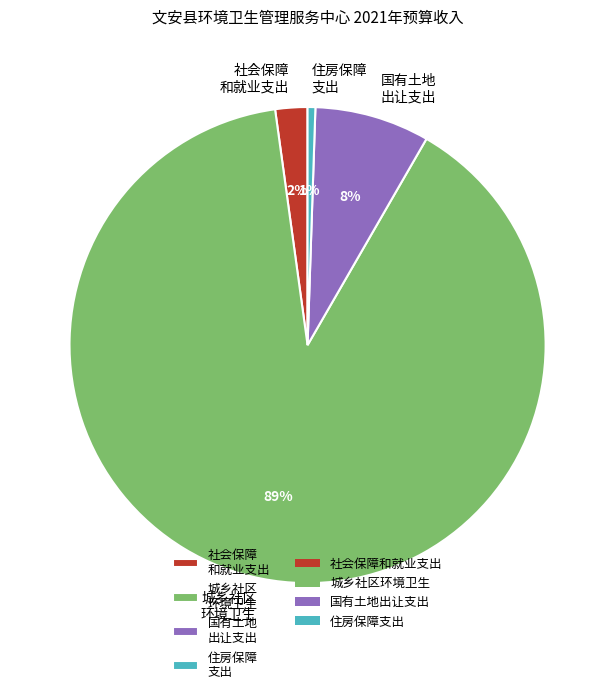

Is it true that 住房保障 支出 is 1% of the pie?

True